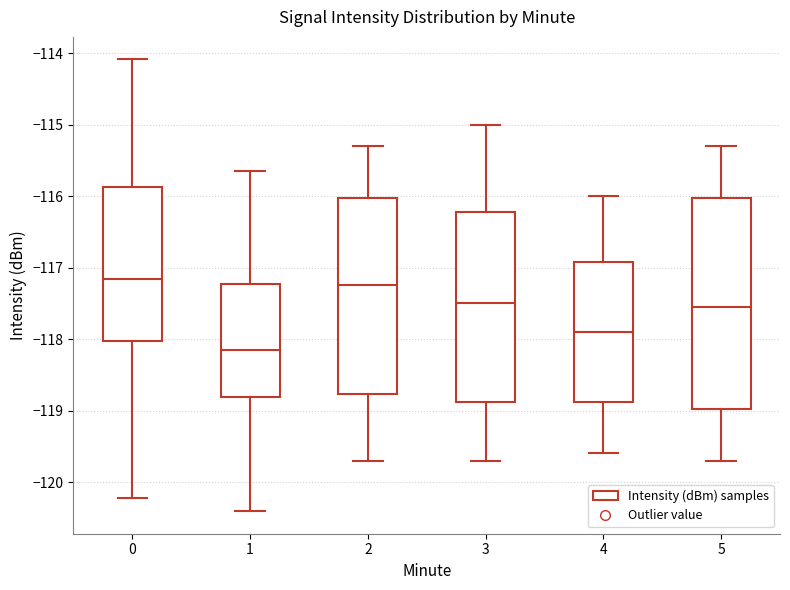

Reading left to right, transcribe this box plot: for each box, give where its median line is, the range the box spans, and where its two whiskers end, as read against the y-axis. The values are not printed on the chart, so give them approximately, as read against the axis.

0: median -117.2, box -118.0 to -115.9, whiskers -120.2 to -114.1
1: median -118.1, box -118.8 to -117.2, whiskers -120.4 to -115.7
2: median -117.2, box -118.8 to -116.0, whiskers -119.7 to -115.3
3: median -117.5, box -118.9 to -116.2, whiskers -119.7 to -115.0
4: median -117.9, box -118.9 to -116.9, whiskers -119.6 to -116.0
5: median -117.5, box -119.0 to -116.0, whiskers -119.7 to -115.3